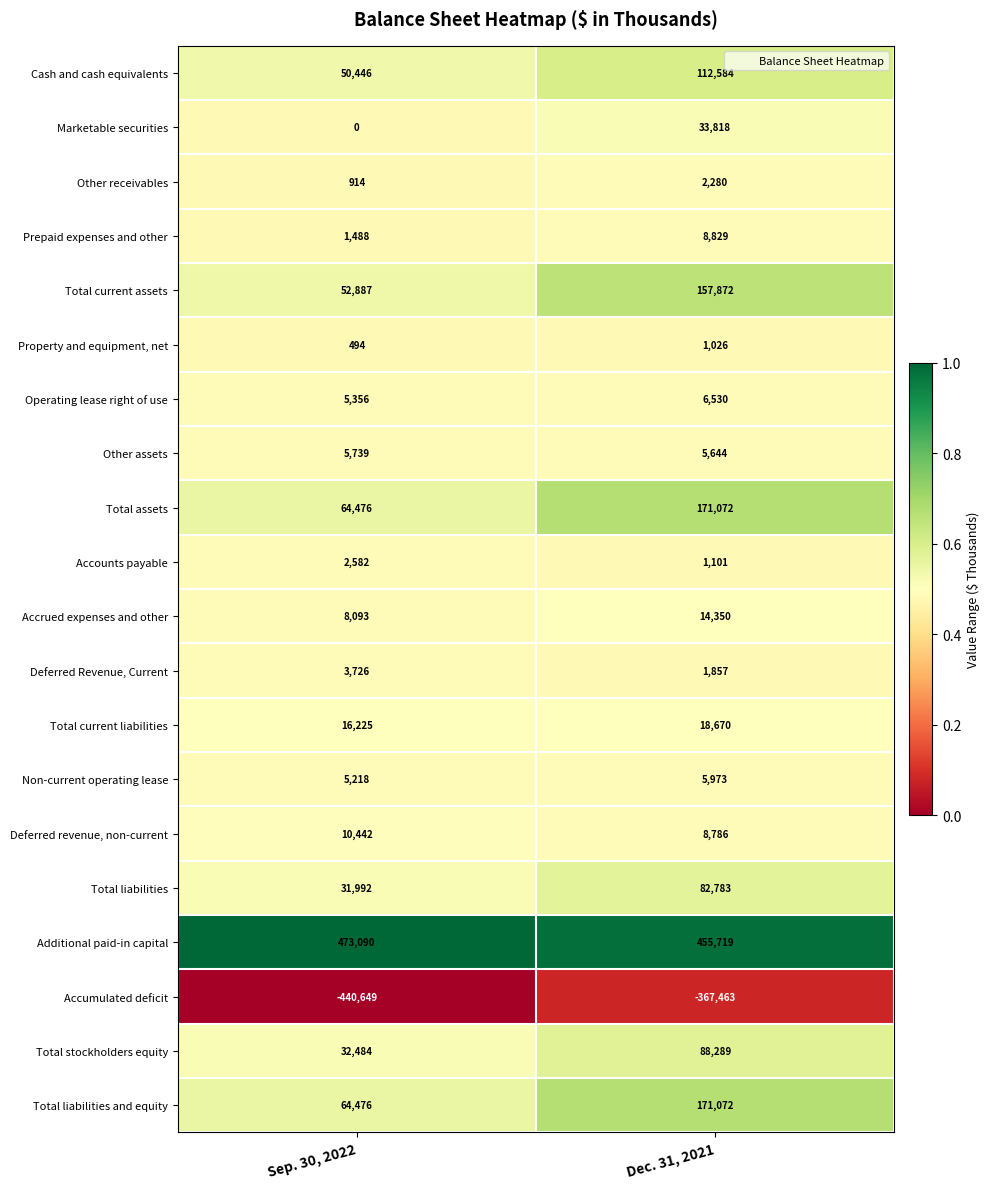

The value of Total assets at Dec. 31, 2021 is 171072. True or false?

True